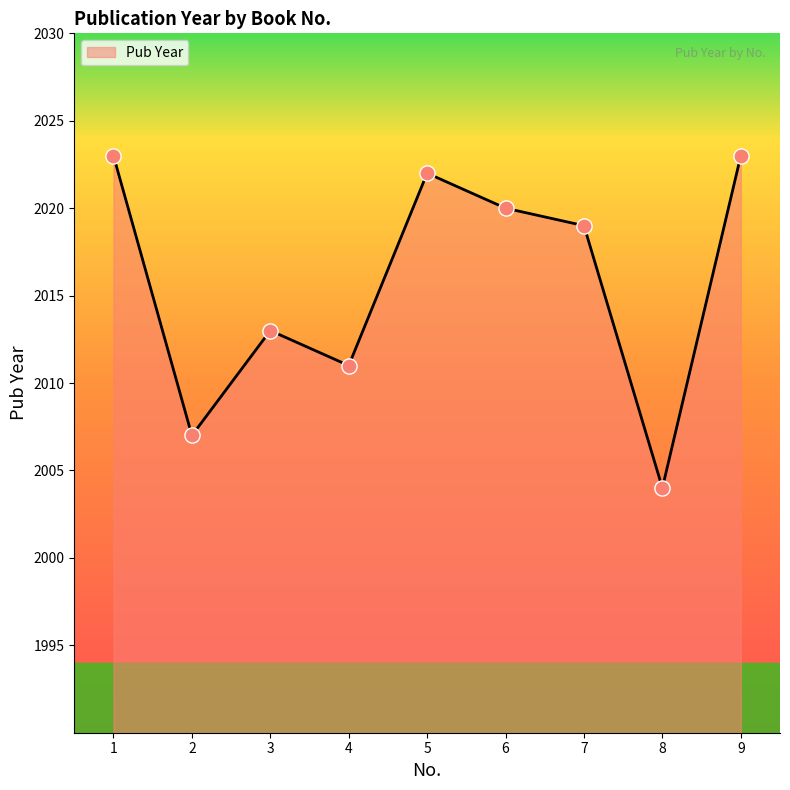

What is the change in value from 6 to 8?

-16